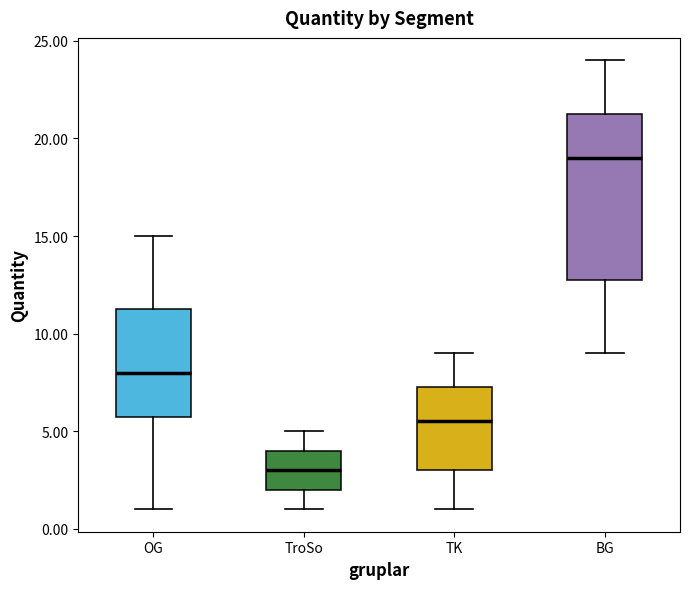

Reading left to right, read every box against the y-axis: the position of its median line, the range the box covers, and the ends of its whiskers. The values are not printed on the chart, so give them approximately, as read against the axis.

OG: median 8.0, box 6.0 to 11.5, whiskers 1.0 to 15.0
TroSo: median 3.0, box 2.0 to 4.0, whiskers 1.0 to 5.0
TK: median 5.5, box 3.0 to 7.5, whiskers 1.0 to 9.0
BG: median 19.0, box 13.0 to 21.5, whiskers 9.0 to 24.0